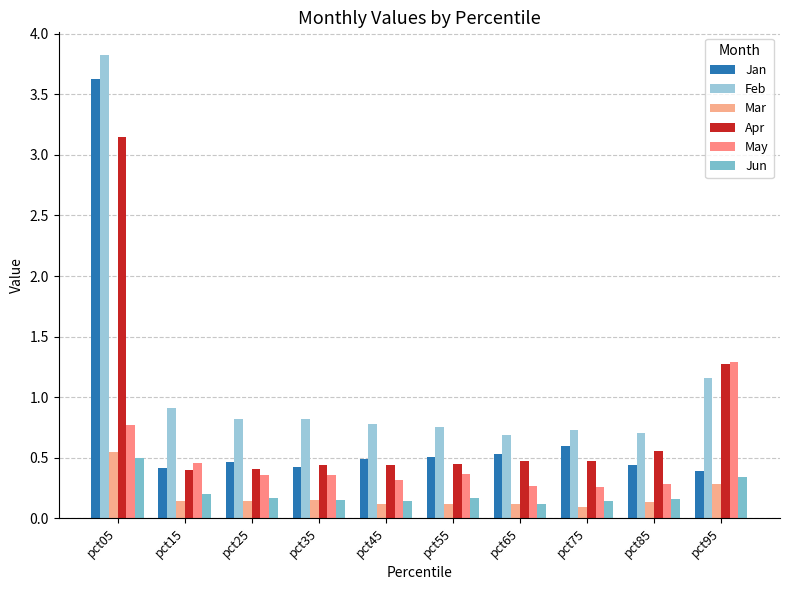

What is the smallest value displayed?

0.1